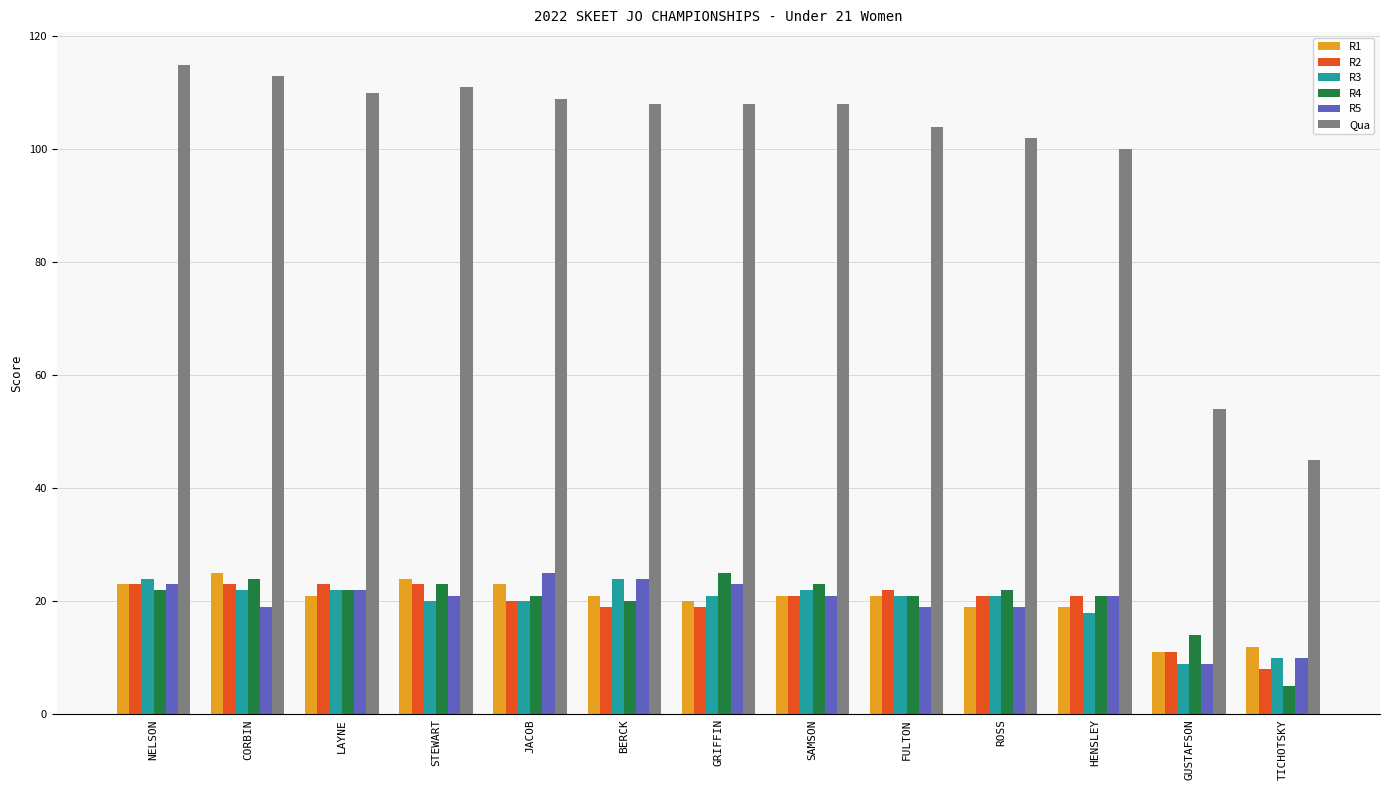

How many data points does each series have?

13